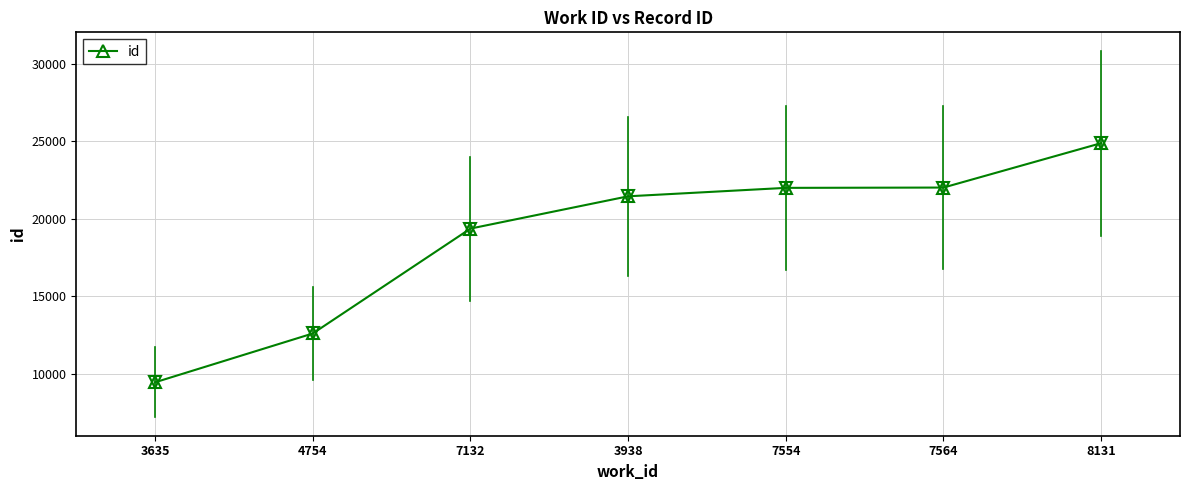

Which label corresponds to the largest value in the chart?

8131